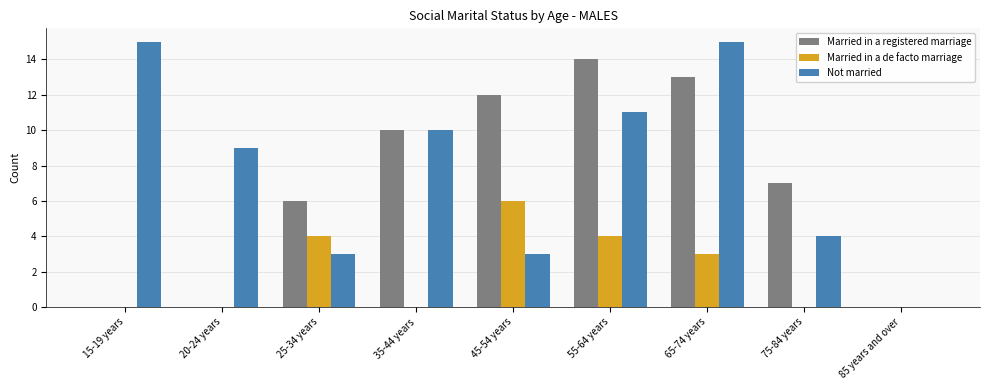

What is the maximum value for Married in a registered marriage?

14